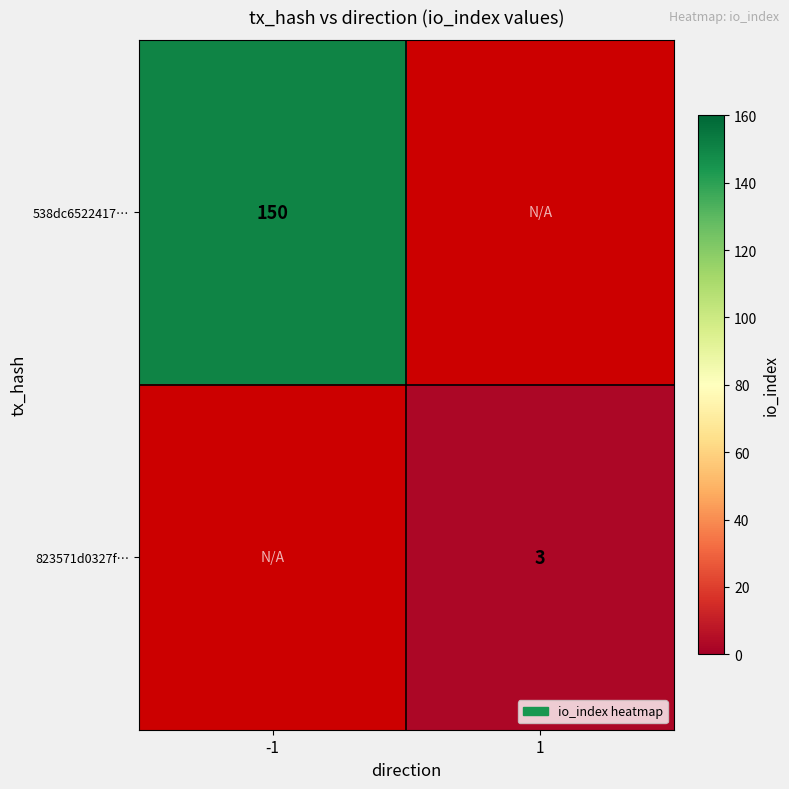

The value of 823571d0327f… at 1 is 2. True or false?

False